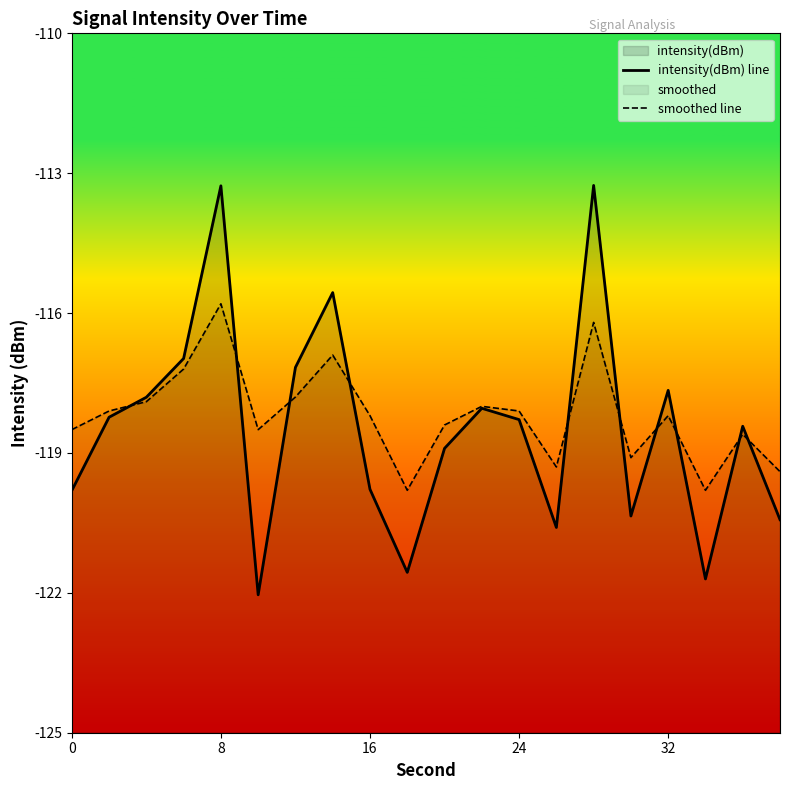

How many interior local valleys does the intensity(dBm) line series have?

5